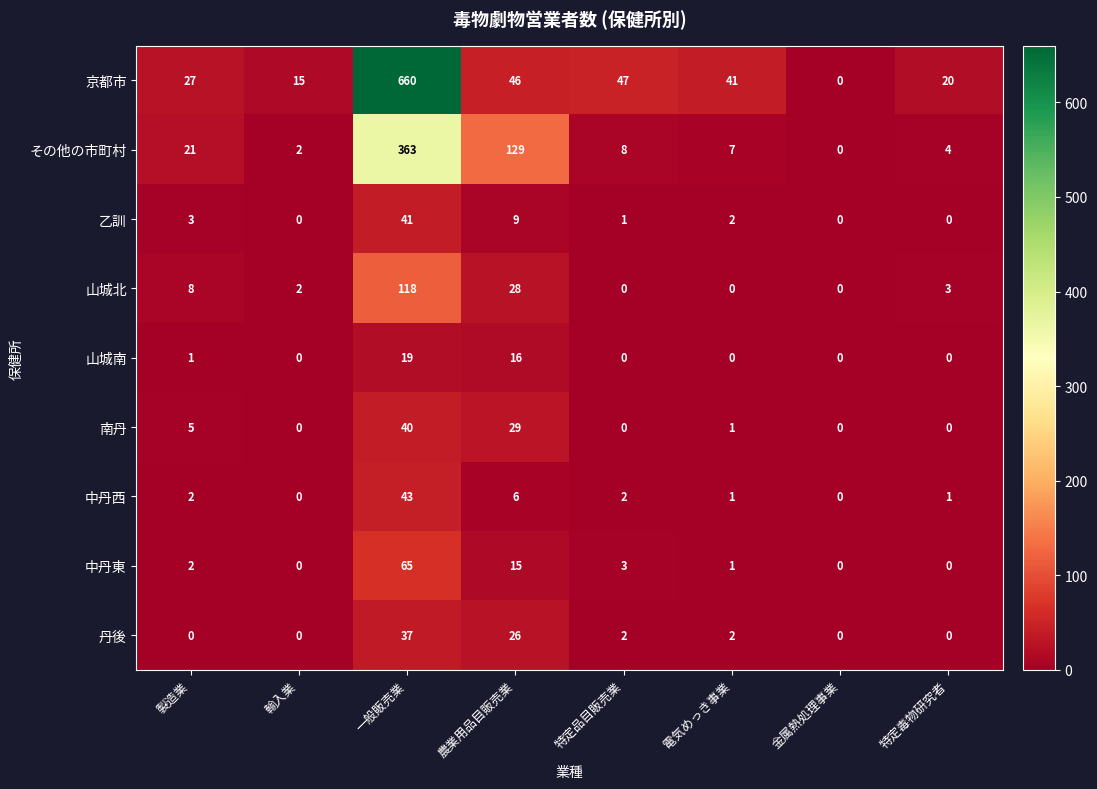

Which series has the largest range (max minus min)?

京都市